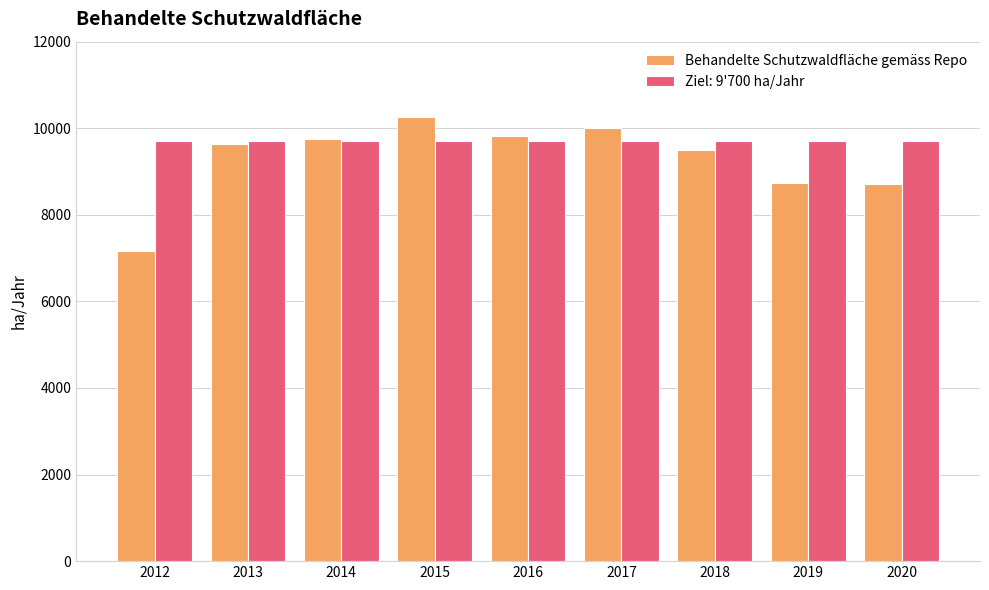

What is the average value of the Ziel: 9'700 ha/Jahr series?

9700.0